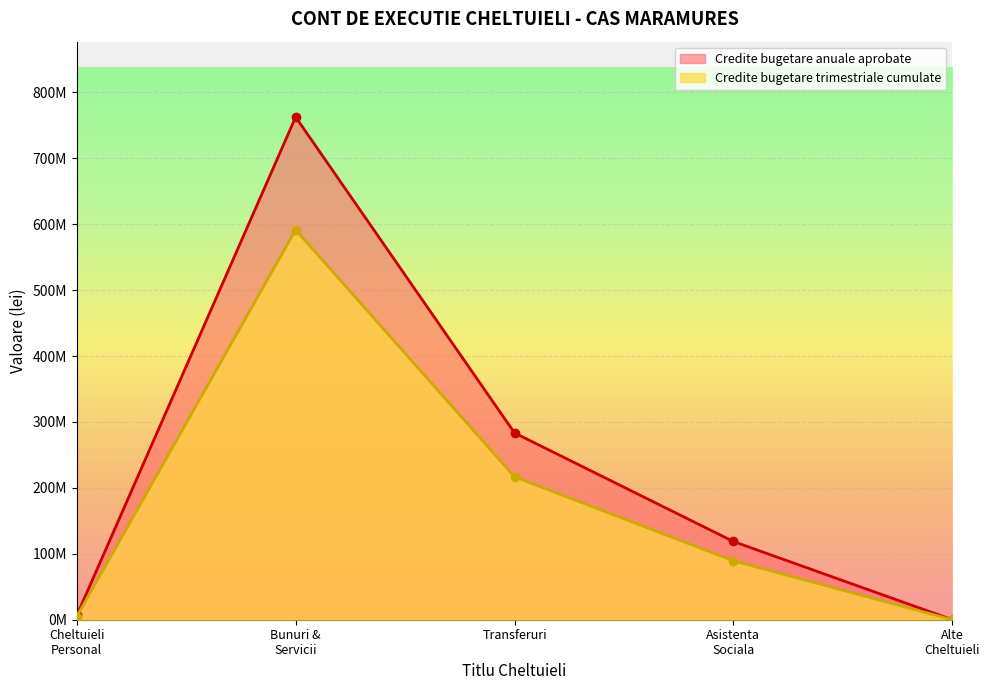

What is the average value of the Credite bugetare trimestriale cumulate series?

180524824